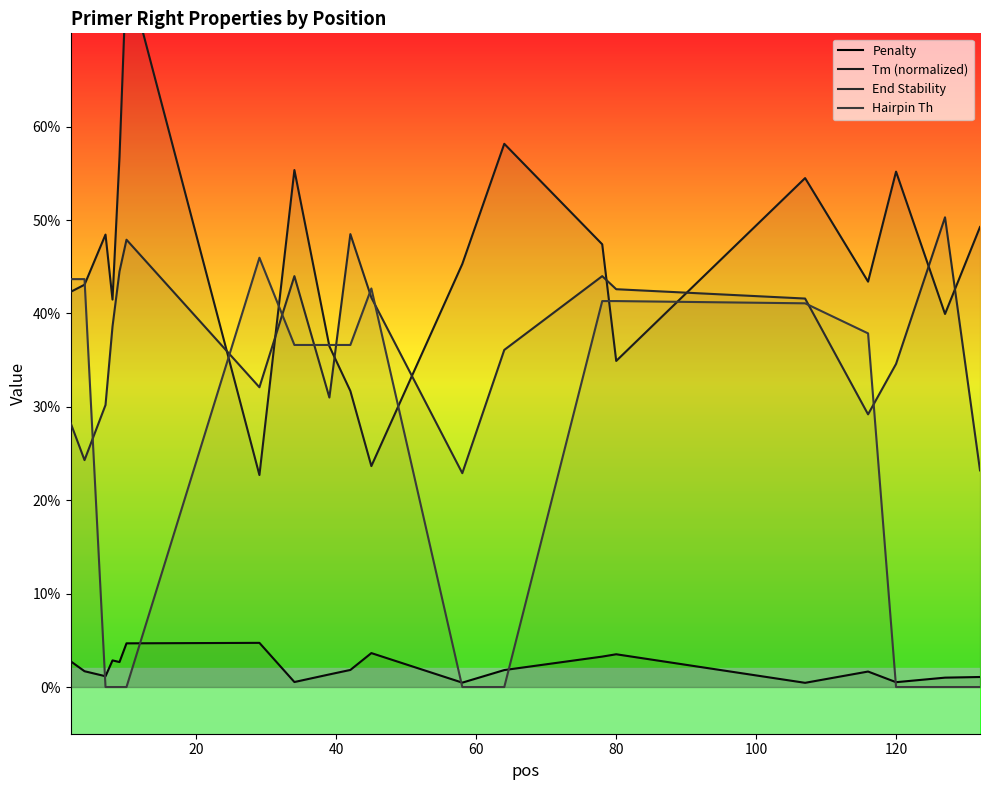

Is it true that End Stability equals 45.2 at 0?

False